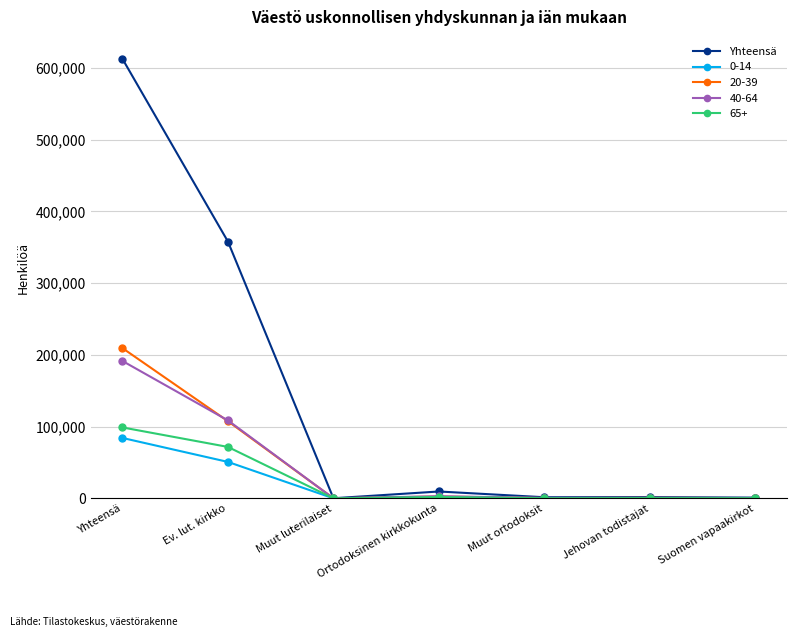

Is the value of 40-64 at Yhteensä greater than the value of 65+ at Suomen vapaakirkot?

Yes